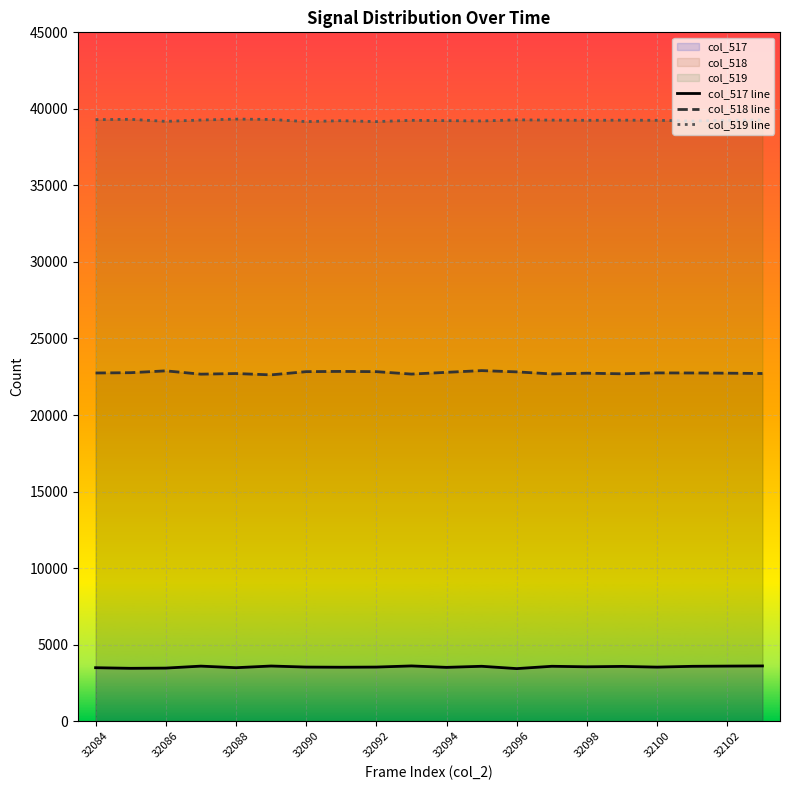

Does the chart display data point markers on the line(s)?

No